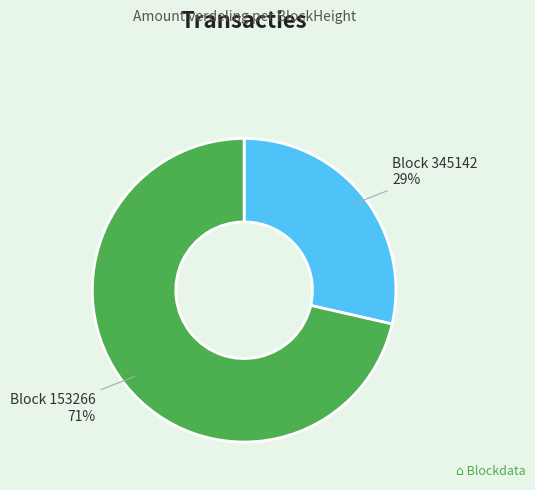

What percentage is the Block 345142 slice, to the nearest percent?

29%